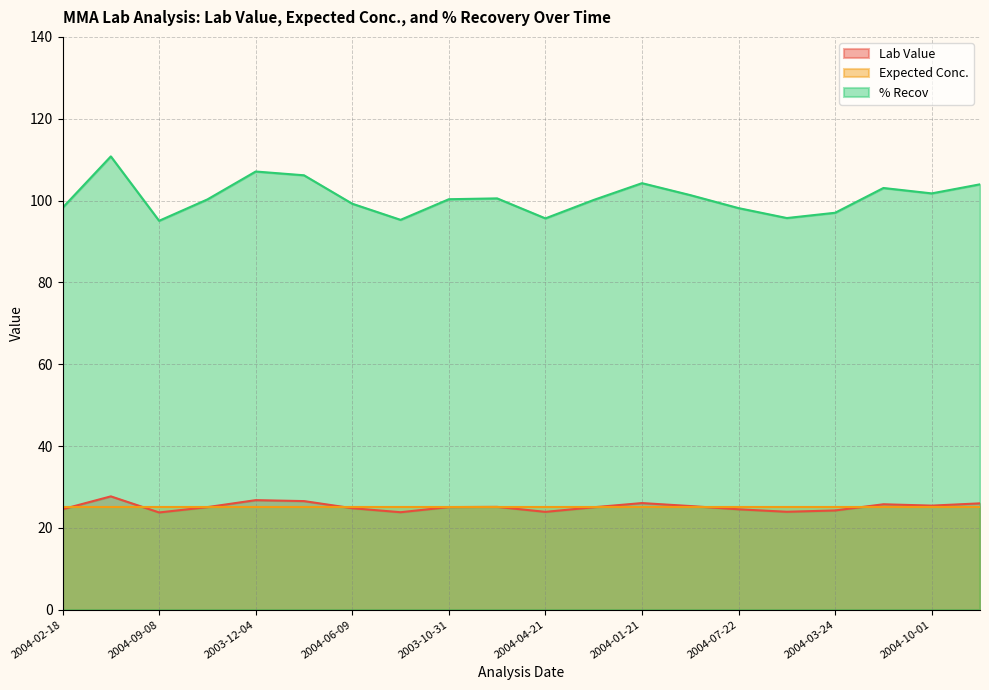

What is the difference between the maximum and minimum values in the % Recov series?

15.7